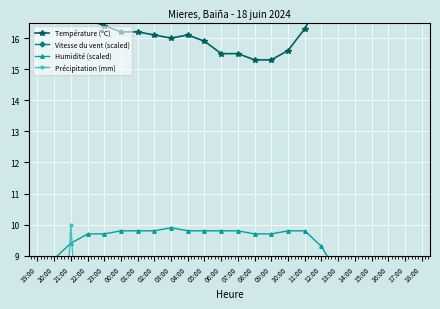

True or false: Précipitation (mm) has a value of 0.0 at 07:00.

True